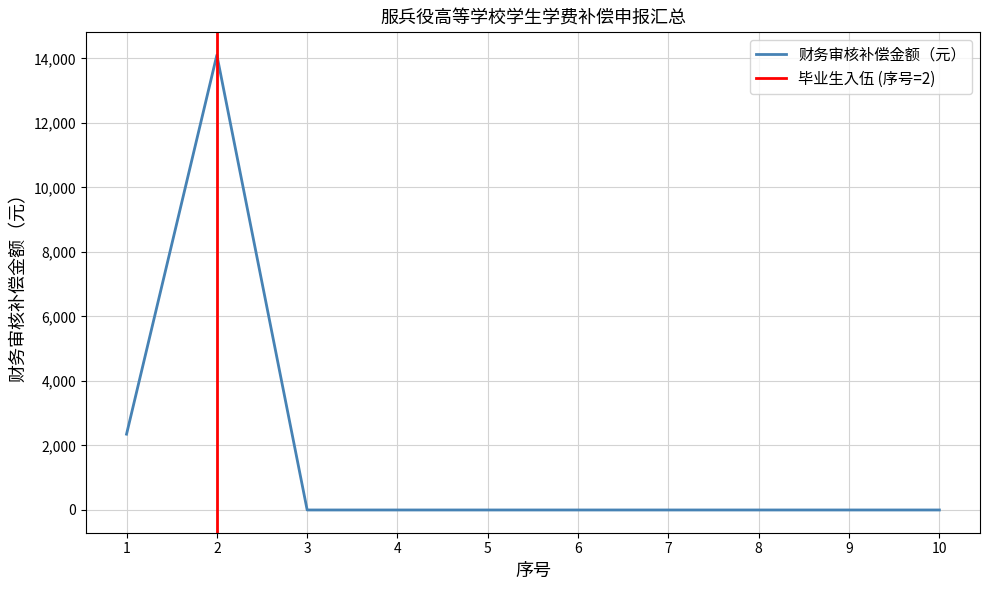

How many lines are shown in the chart?

1